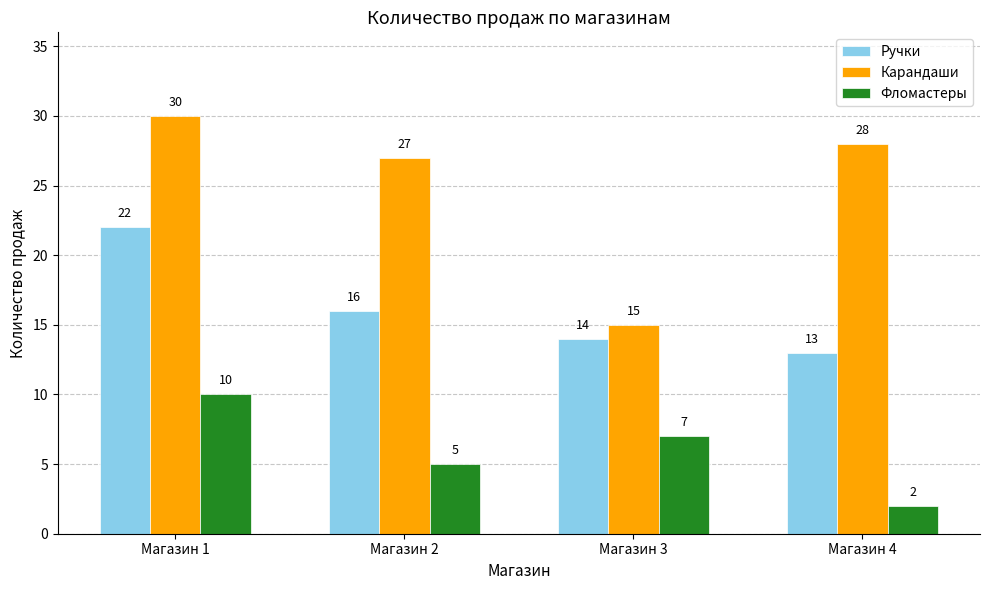

How many data points in Карандаши are less than 28?

2